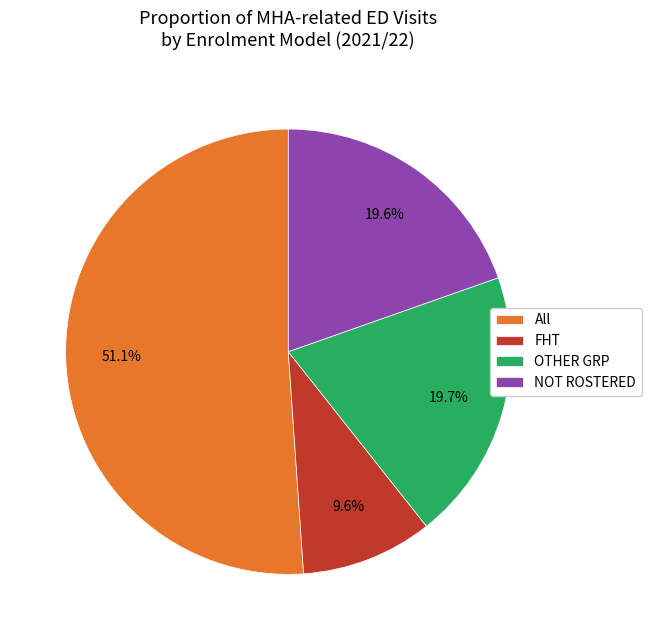

To the nearest percent, what portion does FHT represent?

10%